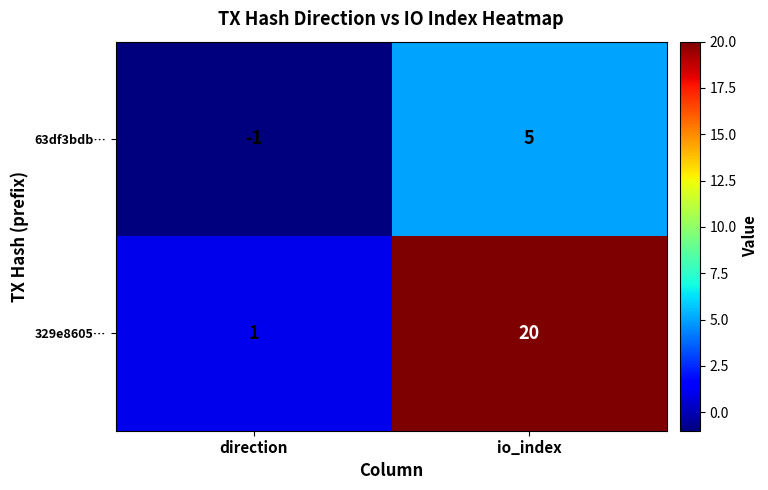

At io_index, list the series in order from smallest to largest.

63df3bdb…, 329e8605…